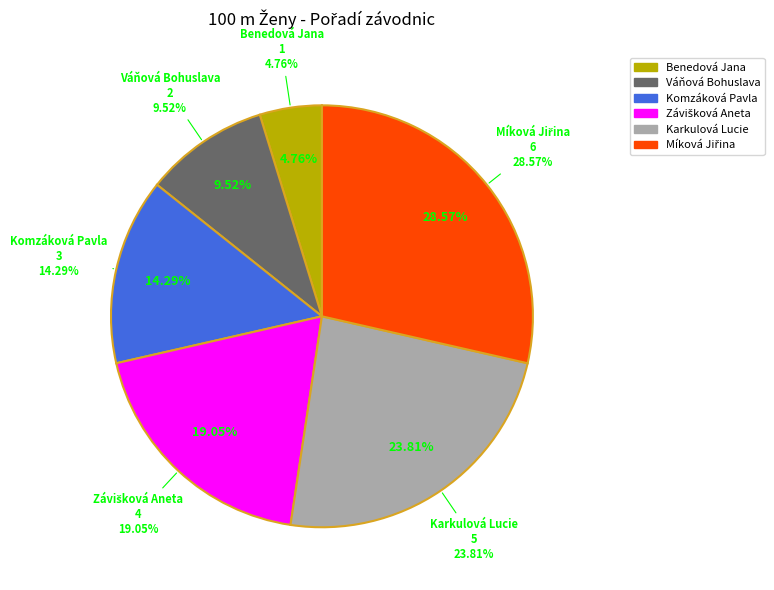

Rank the categories by value from highest to lowest.

Míková Jiřina, Karkulová Lucie, Závišková Aneta, Komzáková Pavla, Váňová Bohuslava, Benedová Jana